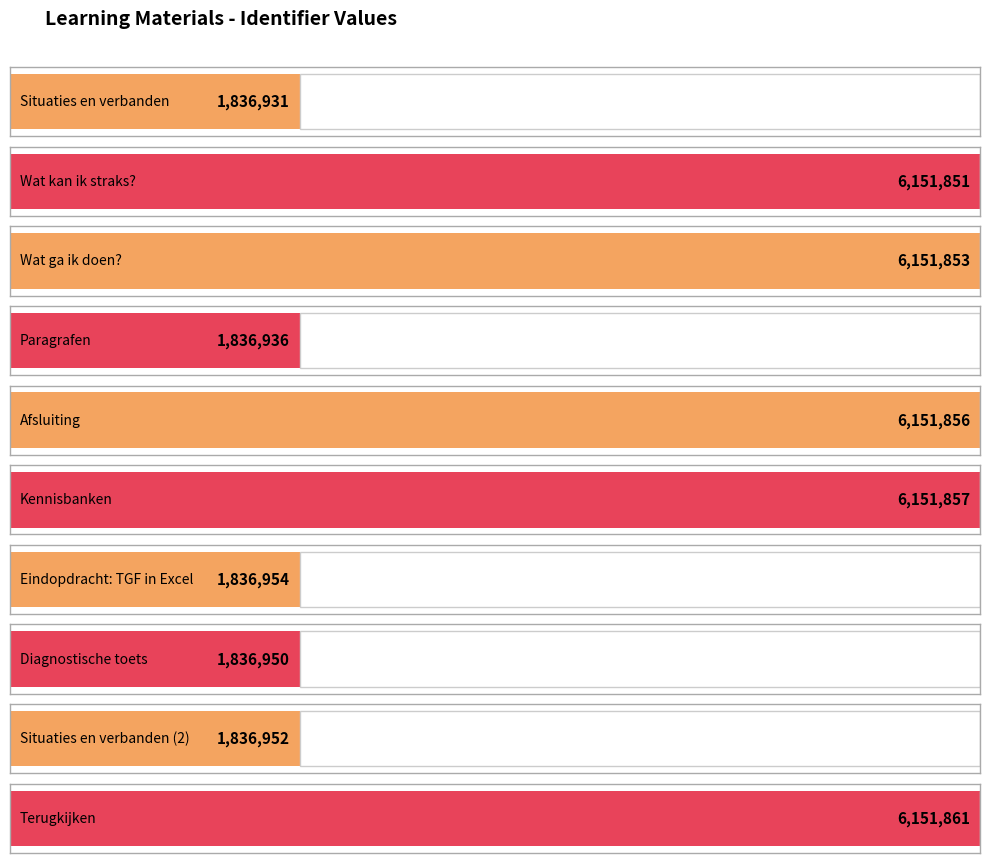

Count the number of values greater than 6151851.

4